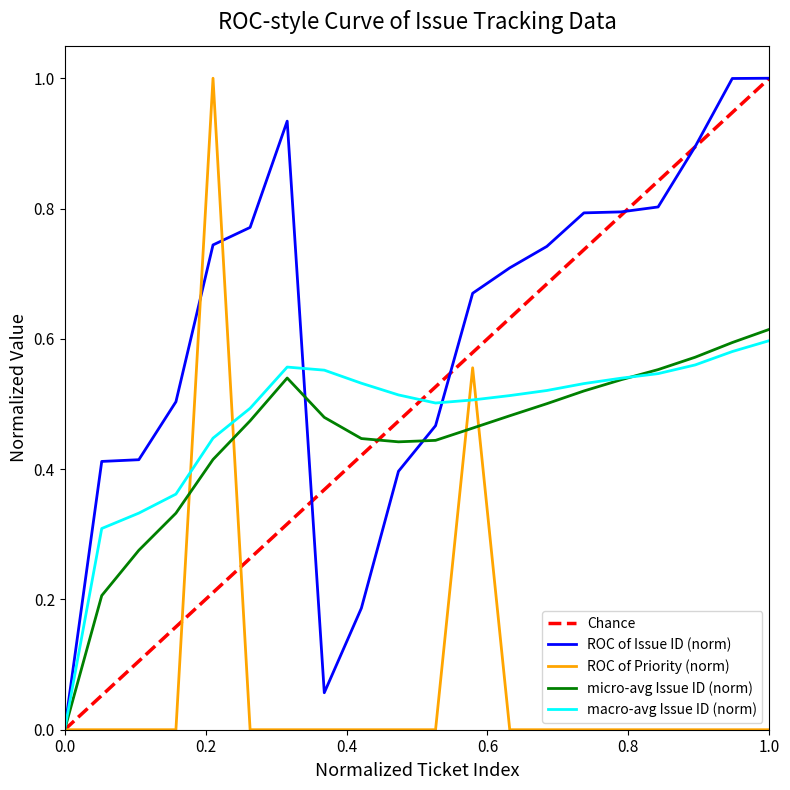

What is the sum of all Priority values?

1.6